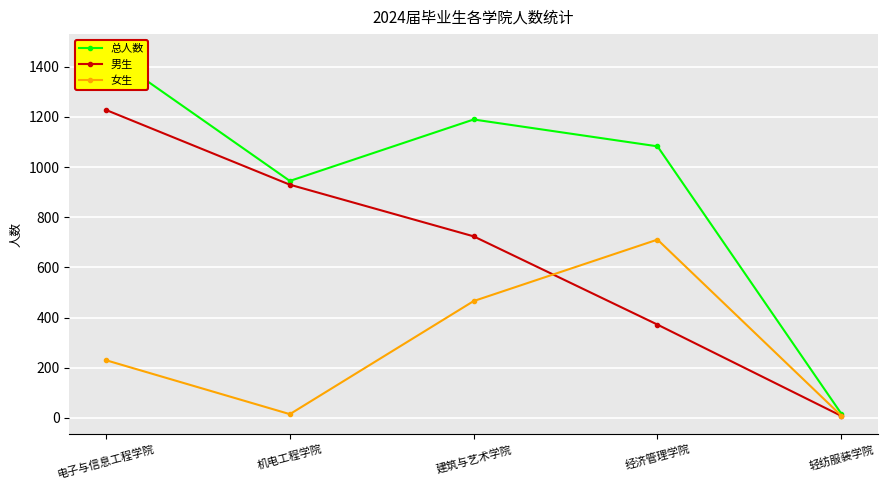

The value of 总人数 at 轻纺服装学院 is 17. True or false?

True